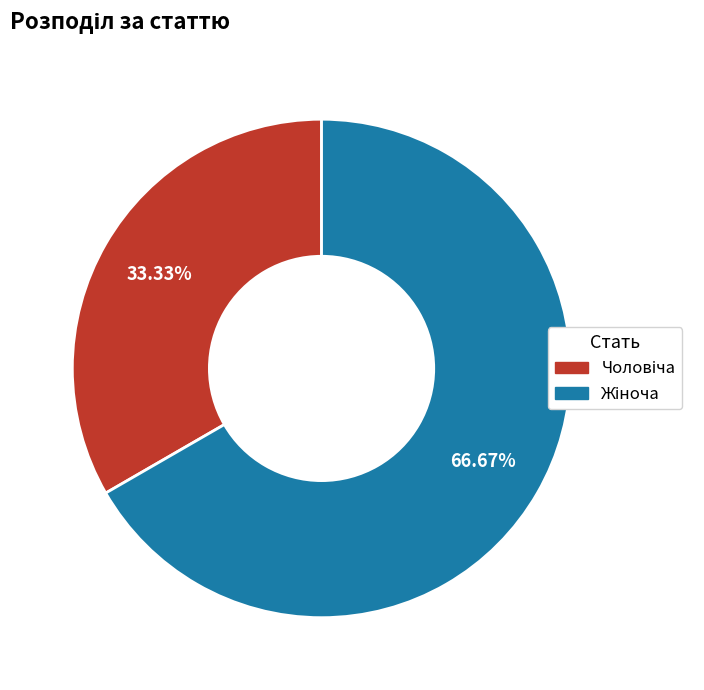

To the nearest percent, what is the difference between the largest and smallest slice percentages?

33%